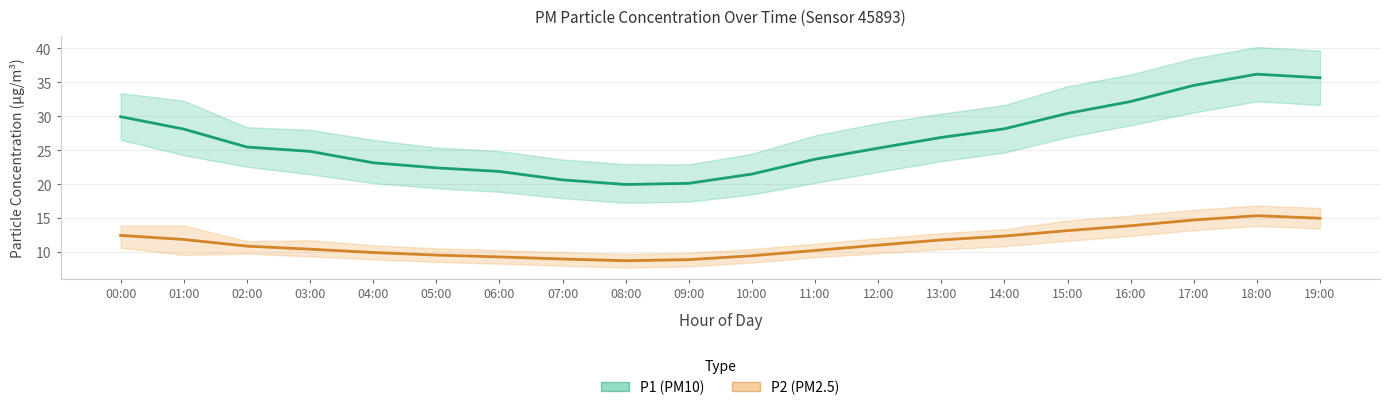

Rank the categories by P1 (PM10) value from highest to lowest.

18:00, 19:00, 17:00, 16:00, 15:00, 00:00, 14:00, 01:00, 13:00, 02:00, 12:00, 03:00, 11:00, 04:00, 05:00, 06:00, 10:00, 07:00, 09:00, 08:00